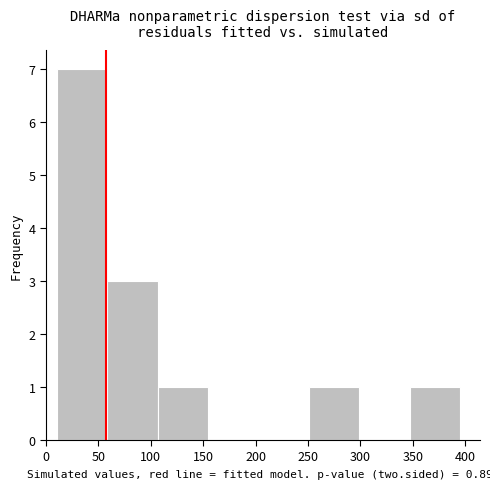

Which range on the x-axis has the tallest bar?

10 to 60